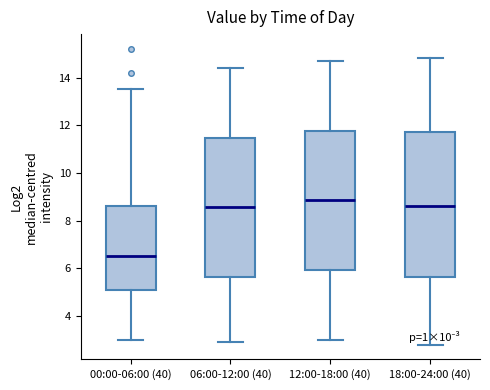

Comparing the boxes themselves (not the whiskers), which one is the tallest?

18:00-24:00 (40)